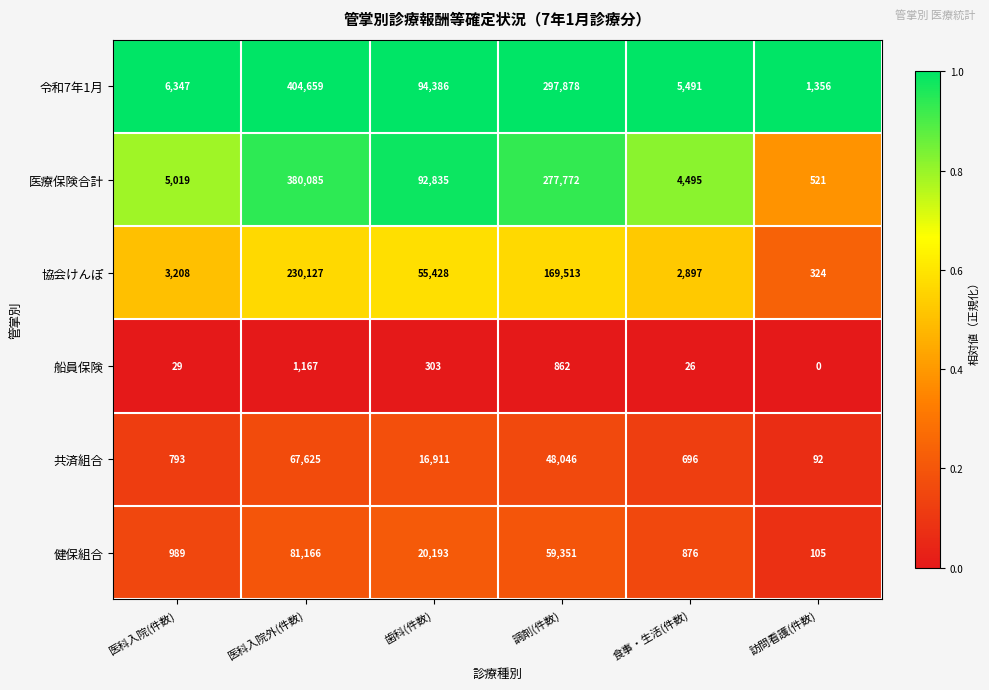

Which series has the largest range (max minus min)?

令和7年1月